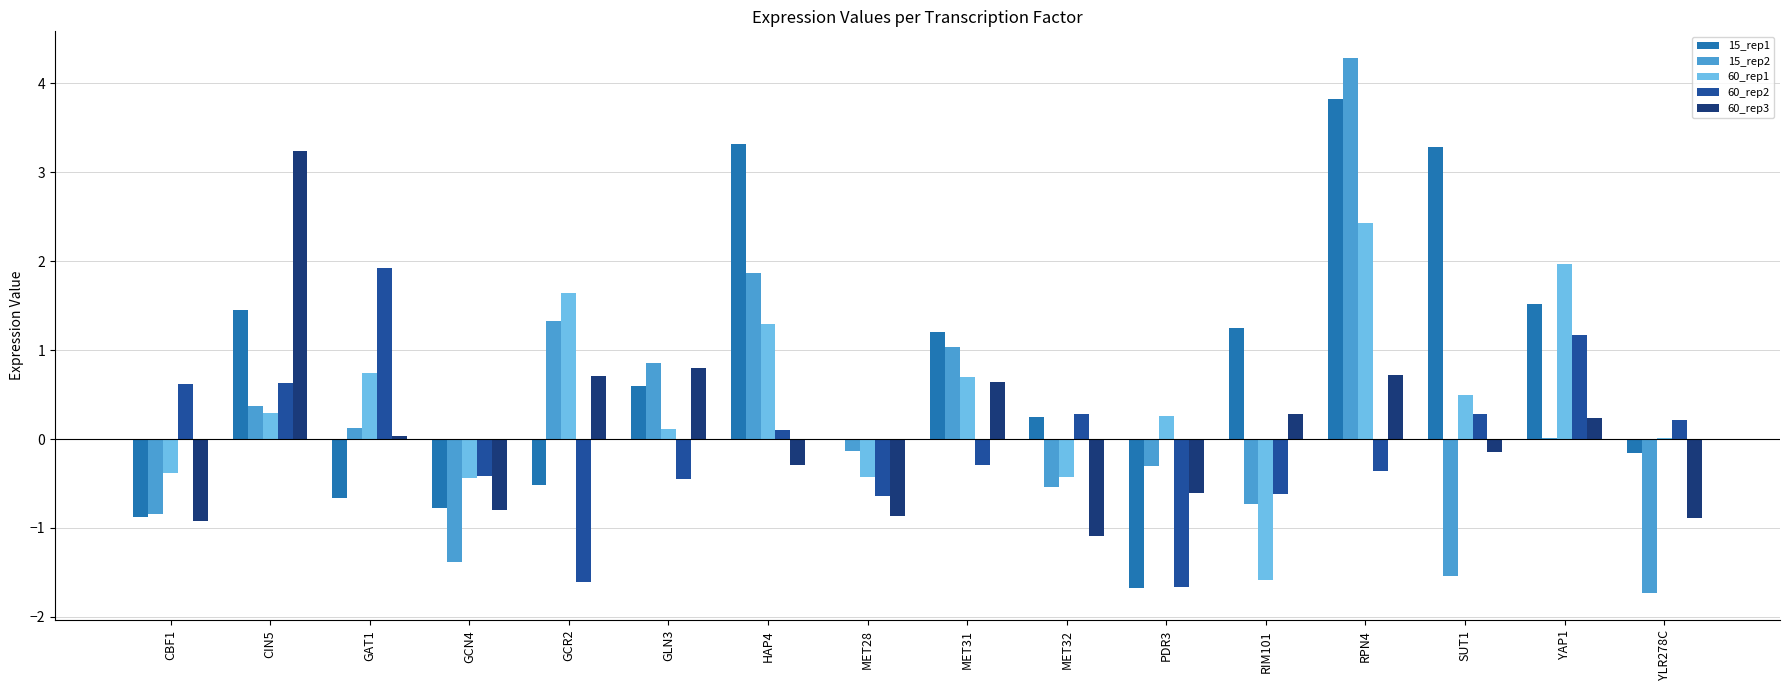

Is it true that 15_rep2 equals 0.0 at YAP1?

True